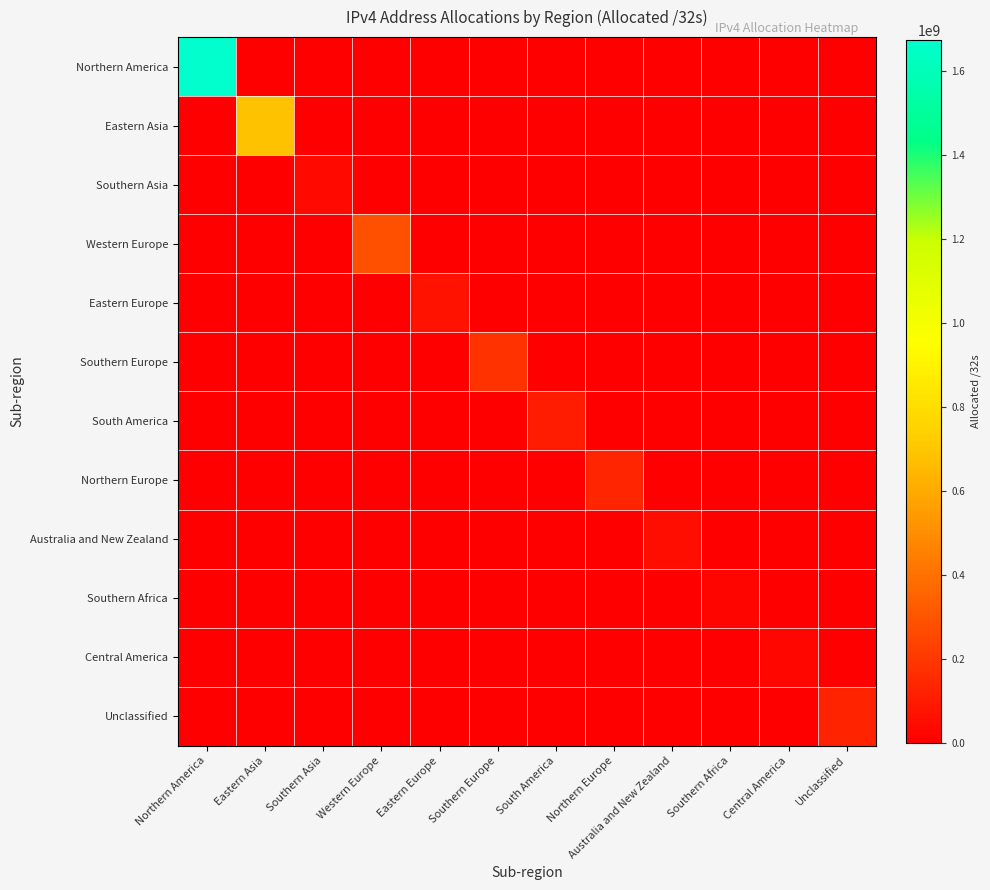

At Eastern Europe, list the series in order from smallest to largest.

Northern America, Eastern Asia, Southern Asia, Western Europe, Southern Europe, South America, Northern Europe, Australia and New Zealand, Southern Africa, Central America, Unclassified, Eastern Europe